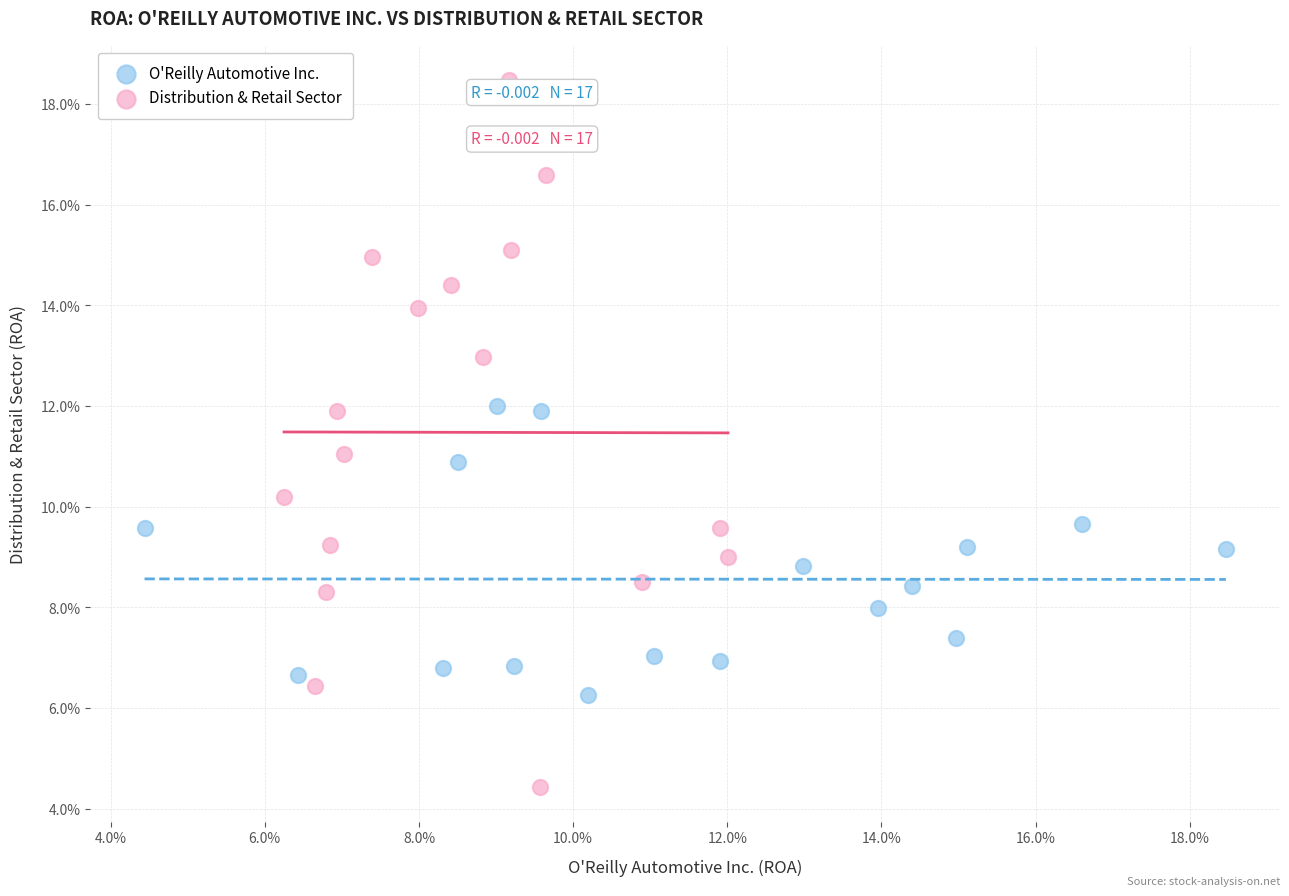

What are all the series names shown in the legend?

O'Reilly Automotive Inc., Distribution & Retail Sector